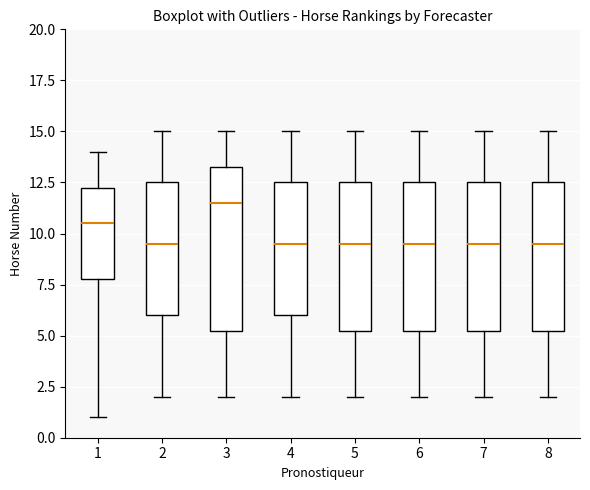

Comparing the boxes themselves (not the whiskers), which one is the tallest?

3